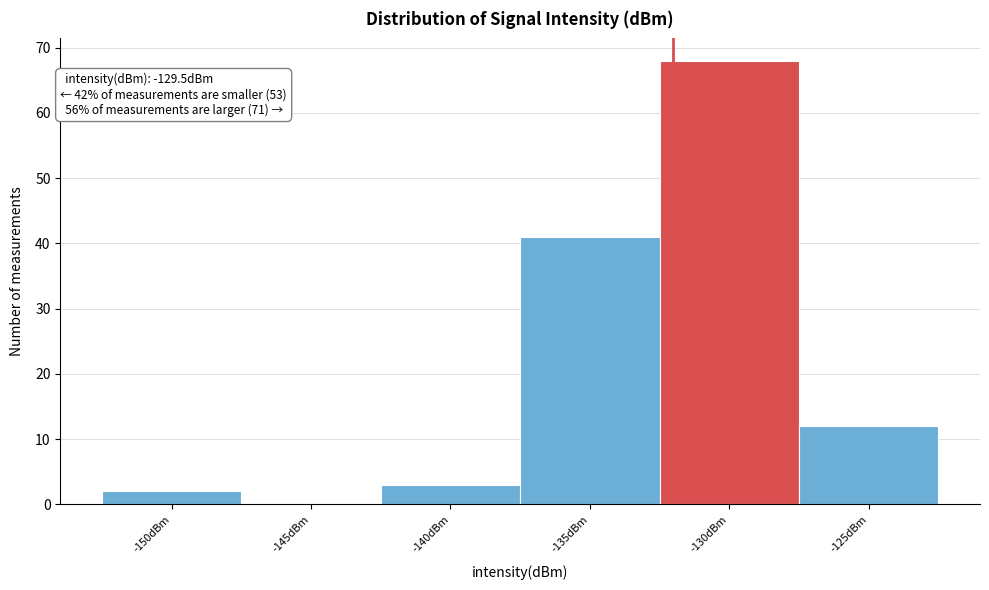

Reading left to right, transcribe all the data shown in this chart.

-150dBm=2	-145dBm=0	-140dBm=3	-135dBm=41	-130dBm=68	-125dBm=12